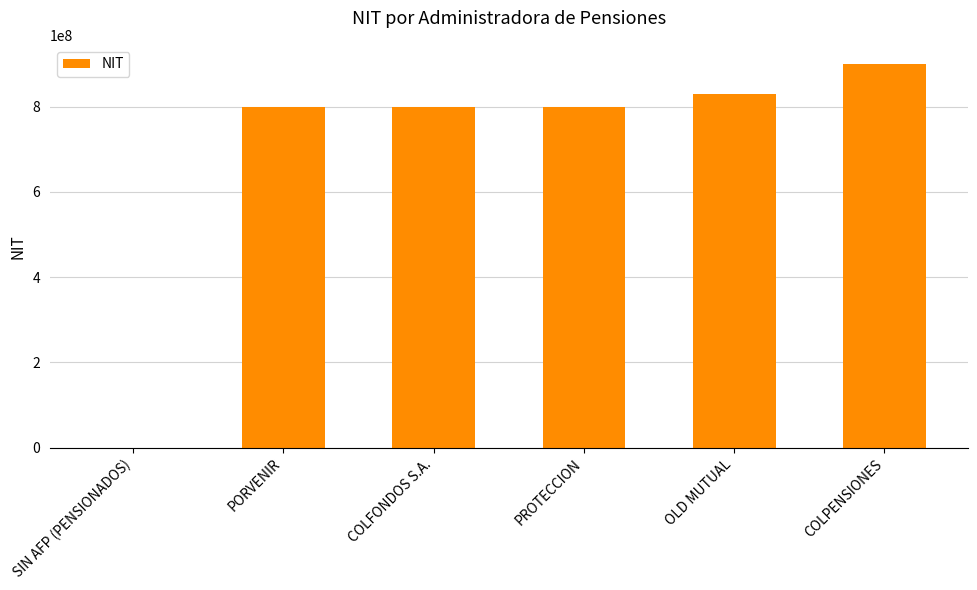

What is the ratio of the value at OLD MUTUAL to the value at PROTECCION?

1.0